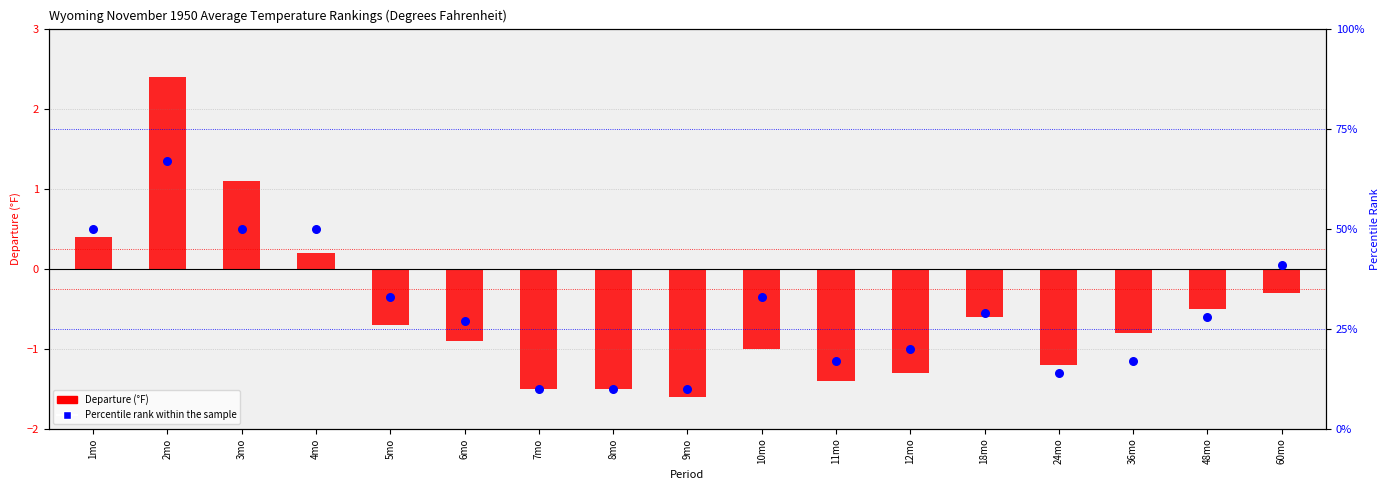

At which category is the sum across all series the highest?

2mo